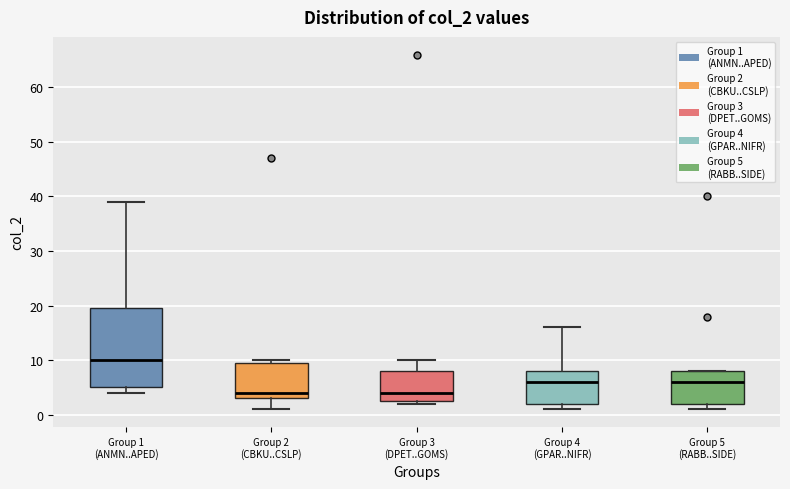

Reading left to right, transcribe this box plot: for each box, give where its median line is, the range the box spans, and where its two whiskers end, as read against the y-axis. The values are not printed on the chart, so give them approximately, as read against the axis.

Group 1 (ANMN..APED): median 10, box 5 to 20, whiskers 4 to 39
Group 2 (CBKU..CSLP): median 4, box 3 to 10, whiskers 1 to 10 (just above the box's upper edge)
Group 3 (DPET..GOMS): median 4, box 3 to 8, whiskers 2 to 10
Group 4 (GPAR..NIFR): median 6, box 2 to 8, whiskers 1 to 16
Group 5 (RABB..SIDE): median 6, box 2 to 8, whiskers 1 to 8